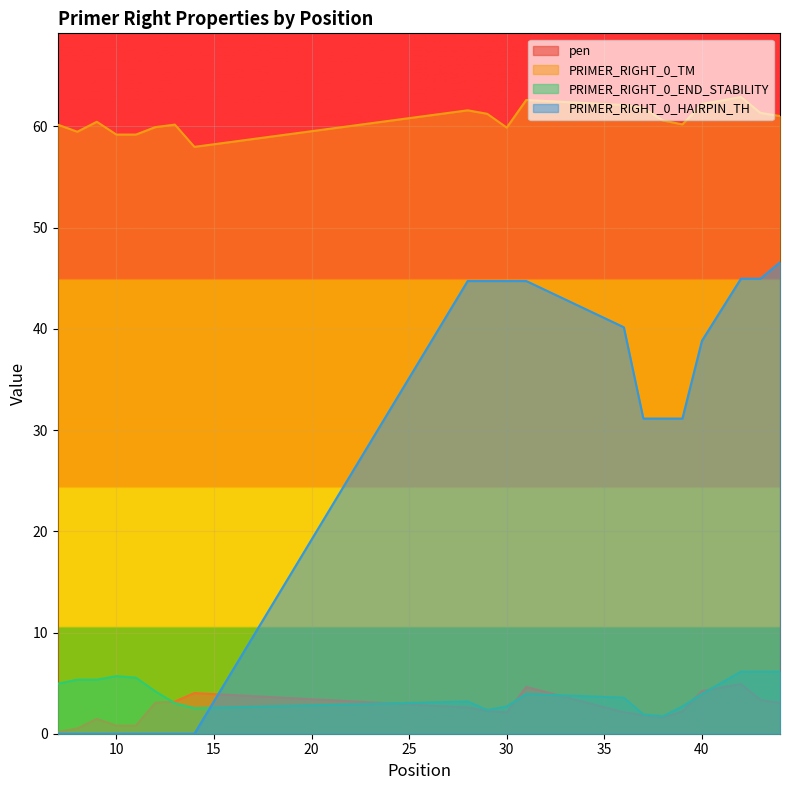

Does the chart display data point markers on the line(s)?

No